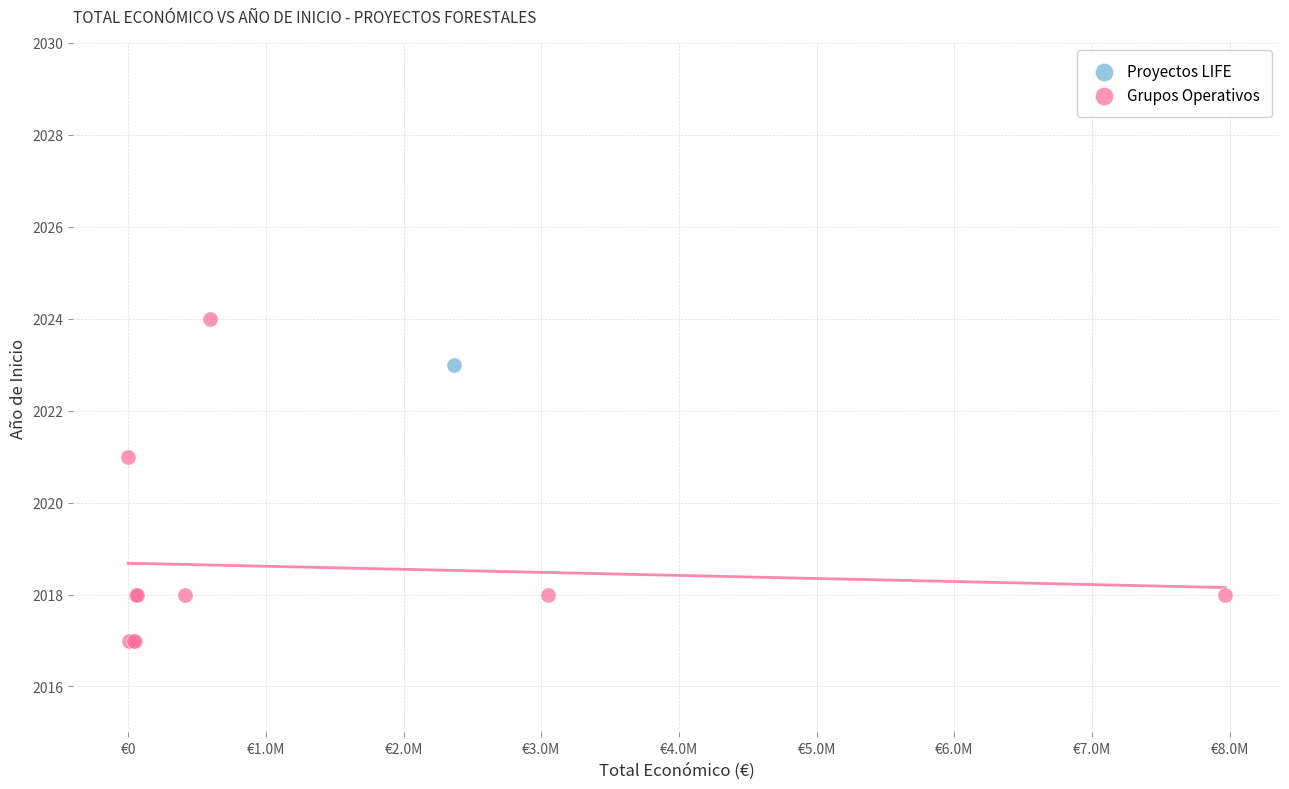

What are all the series names shown in the legend?

Proyectos LIFE, Grupos Operativos